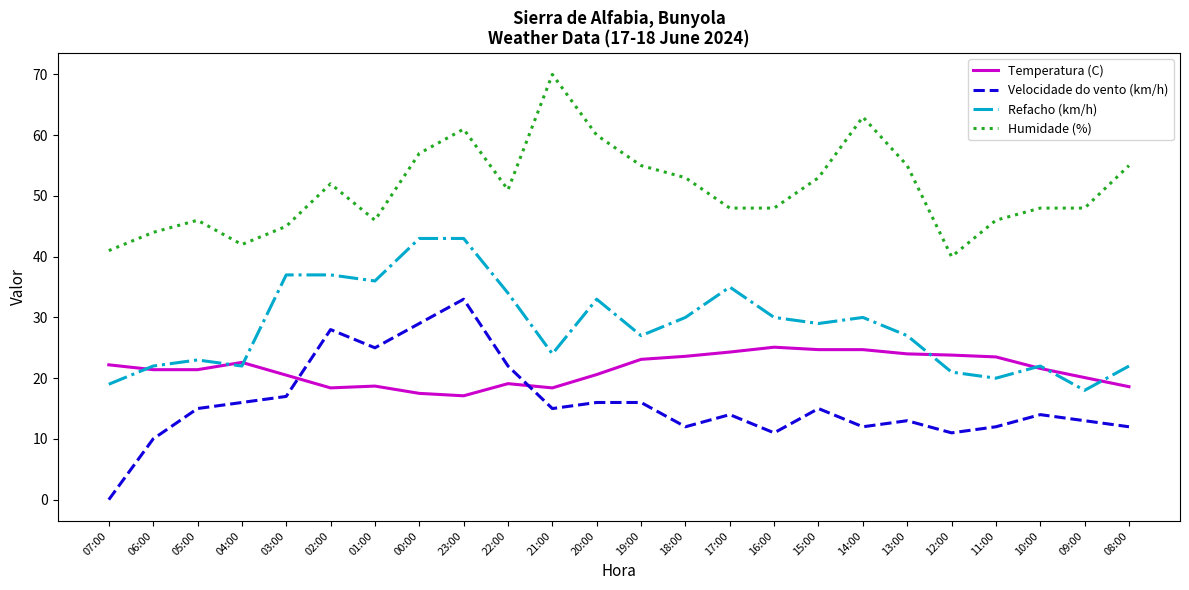

Where is the first local minimum for Humidade (%)?

04:00